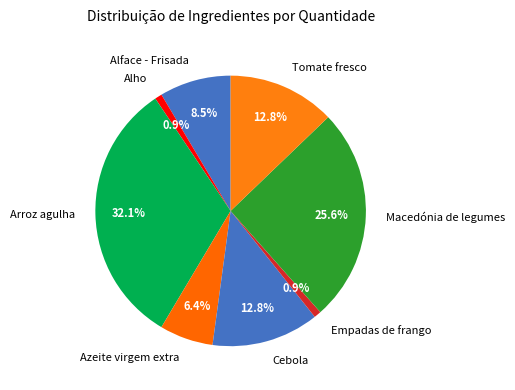

What is the ratio of the value at Tomate fresco to the value at Cebola?

1.0